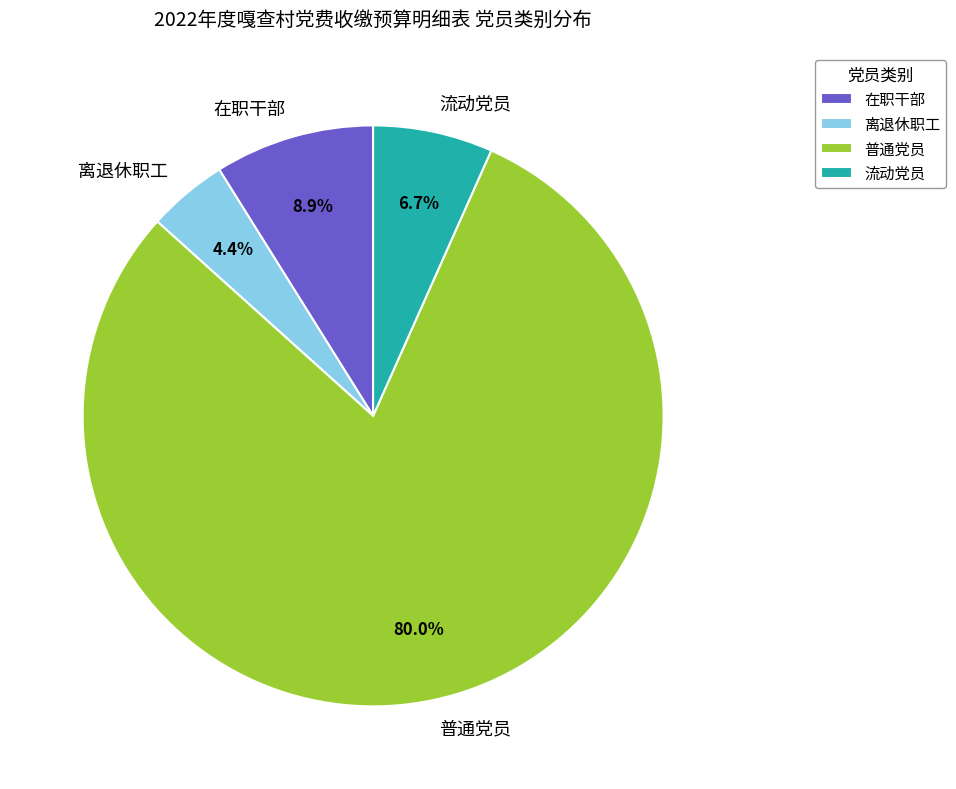

Rank the categories by value from lowest to highest.

离退休职工, 流动党员, 在职干部, 普通党员